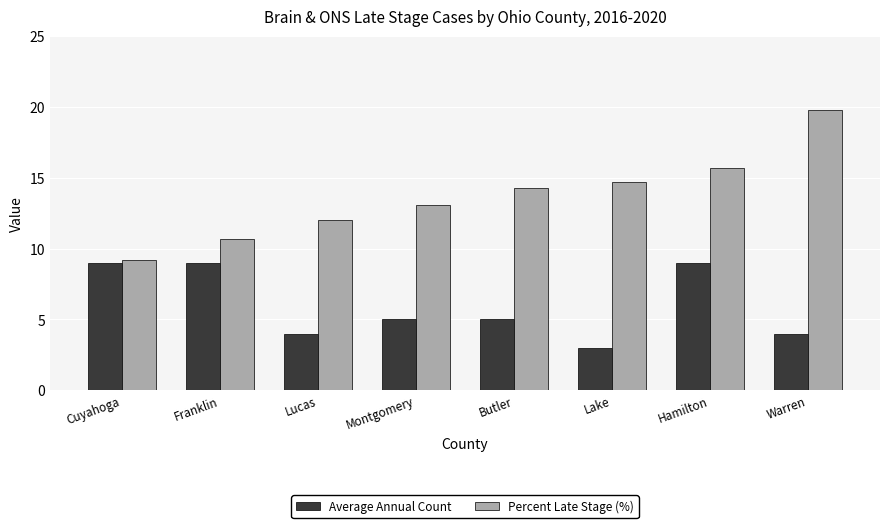

How many data points in Percent Late Stage (%) are less than 14?

4